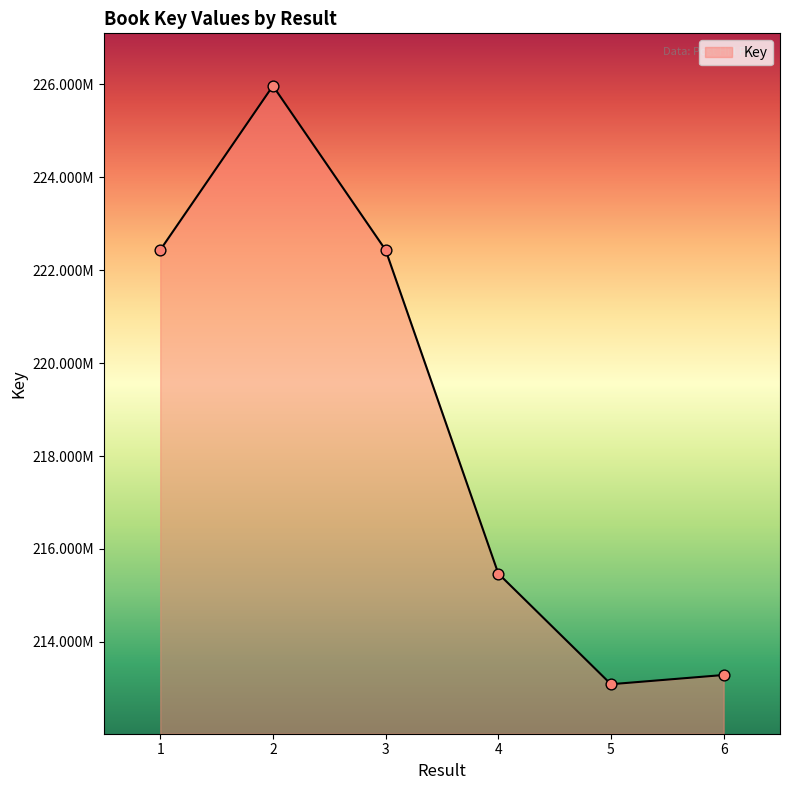

What is the change in value from 1 to 6?

-9148253